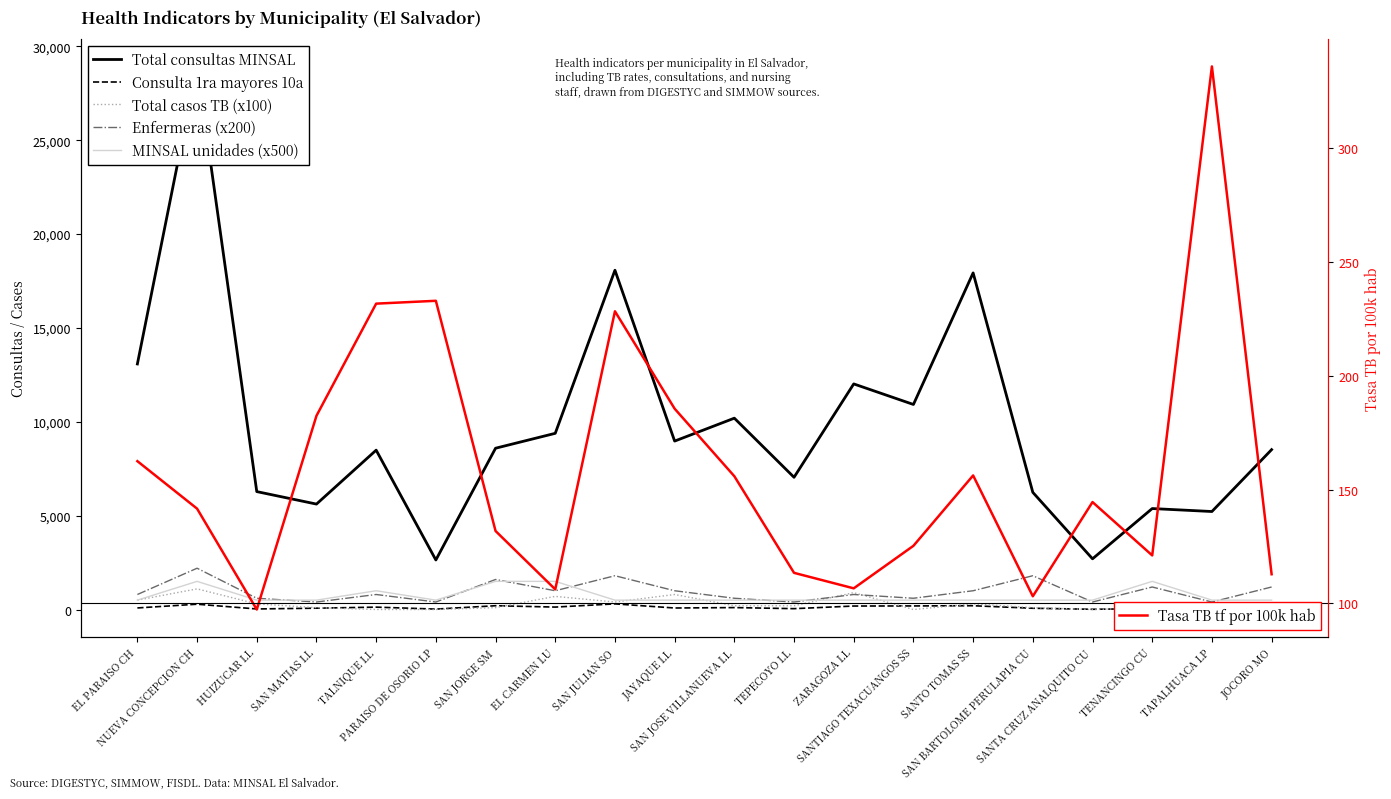

How many lines are shown in the chart?

6